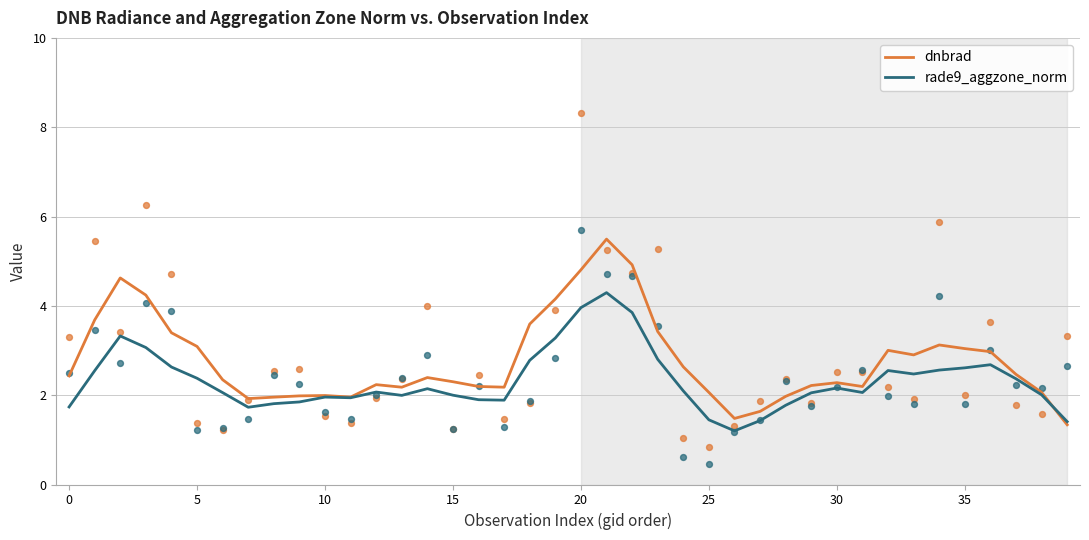

Which series has the largest Y range (max minus min)?

dnbrad